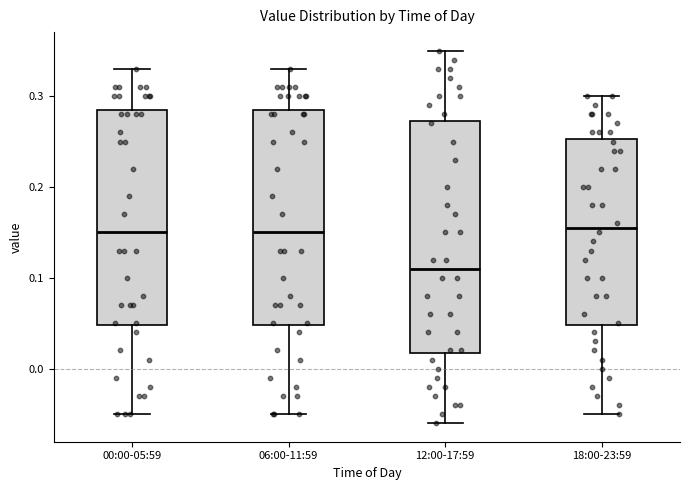

Which box has the lowest median line?

12:00-17:59